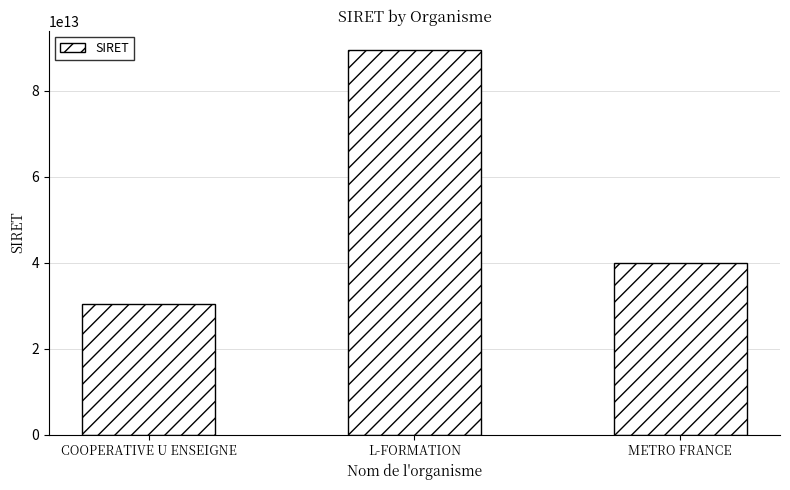

What is the difference between the second highest and minimum values?

9471265699872